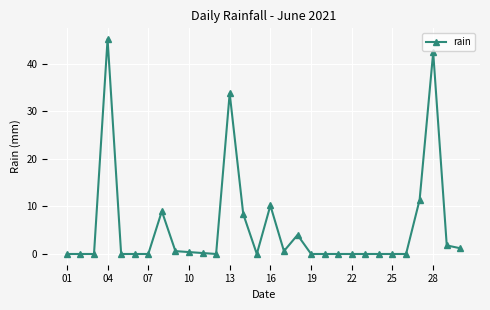

True or false: the data has more than 1 interior local peaks.

True